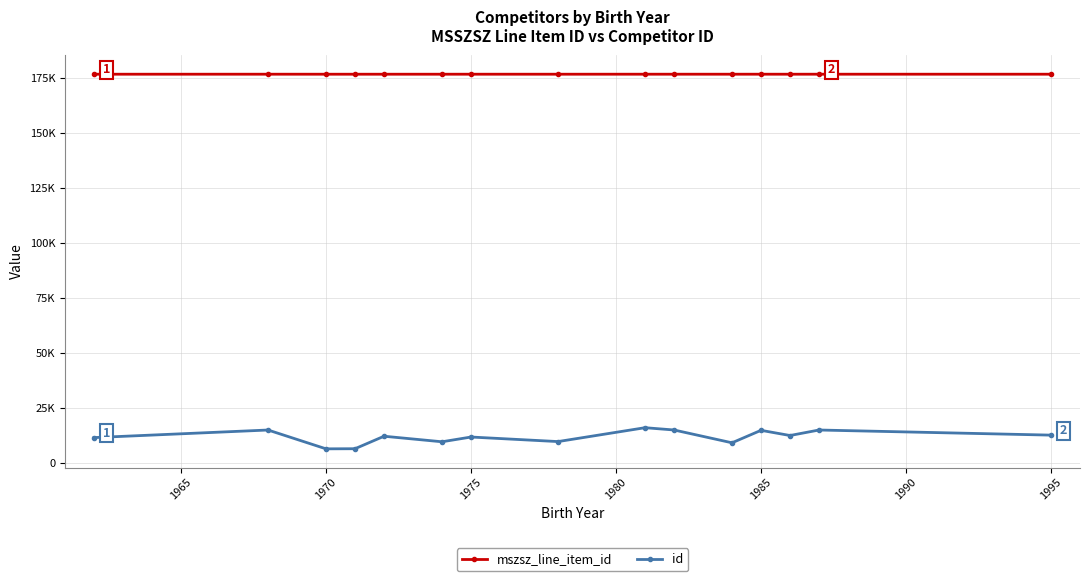

True or false: id and mszsz_line_item_id cross at least once.

False